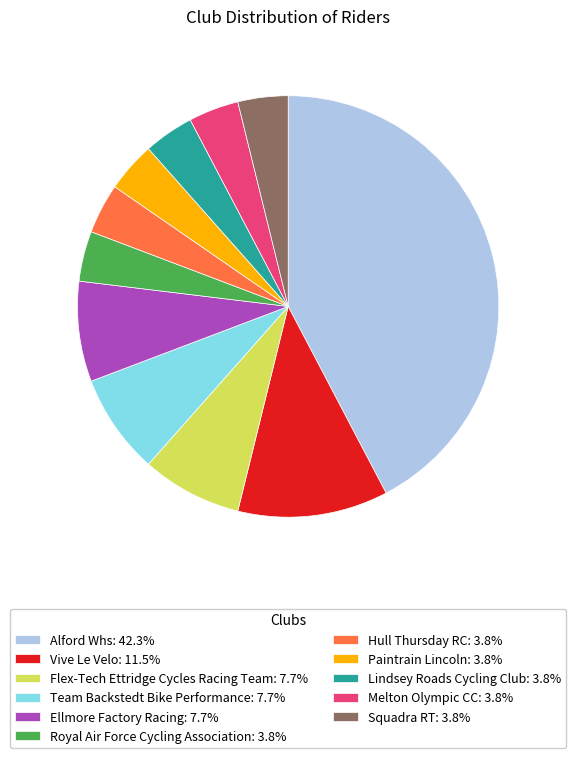

The Ellmore Factory Racing slice represents 8% of the pie. True or false?

True